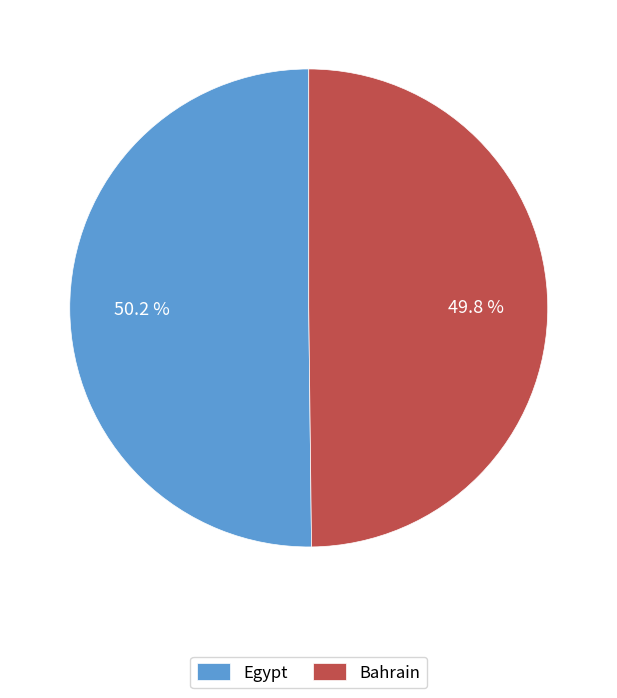

Is there a majority slice in this chart?

Yes